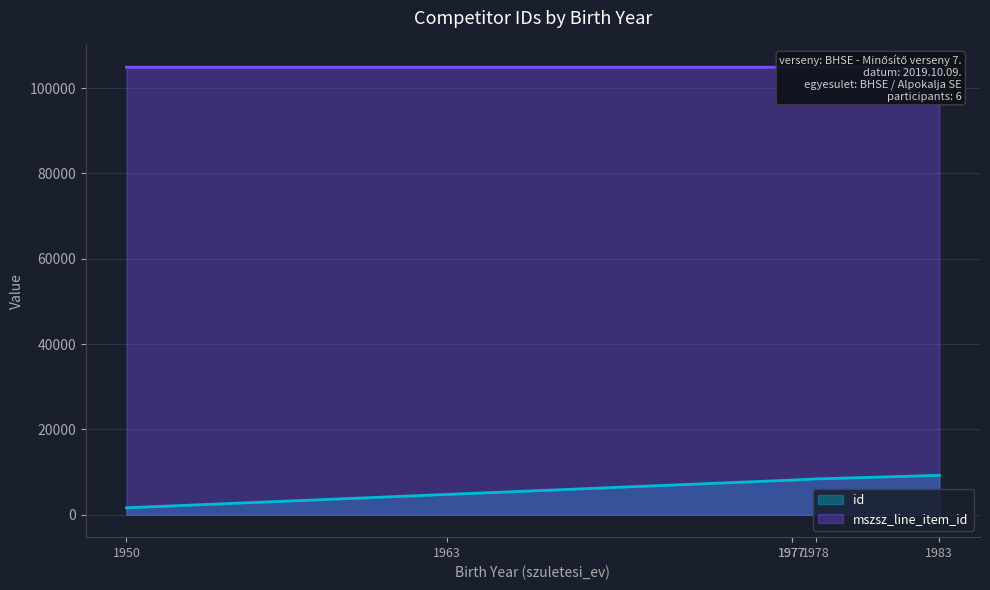

What is the value of the mszsz_line_item_id point at the 6th from the left?

104904